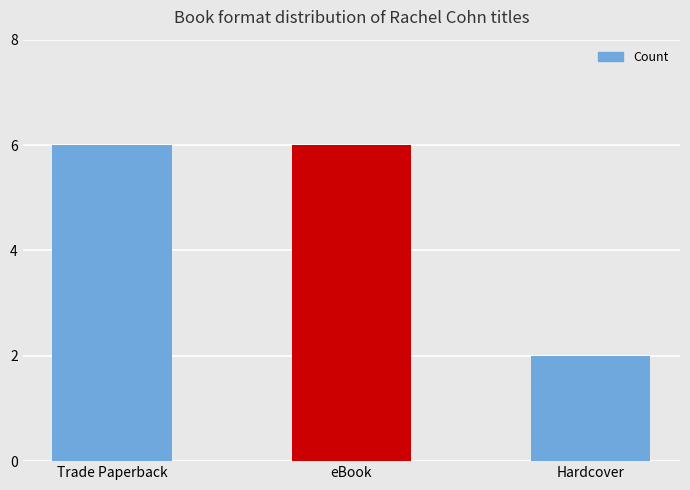

Is it true that the value at eBook is 10?

False